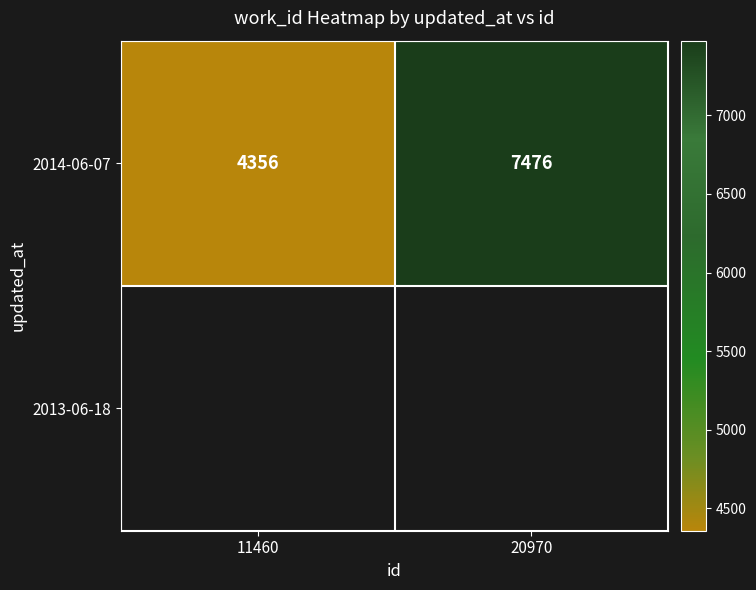

Which category has the highest value across all series?

20970